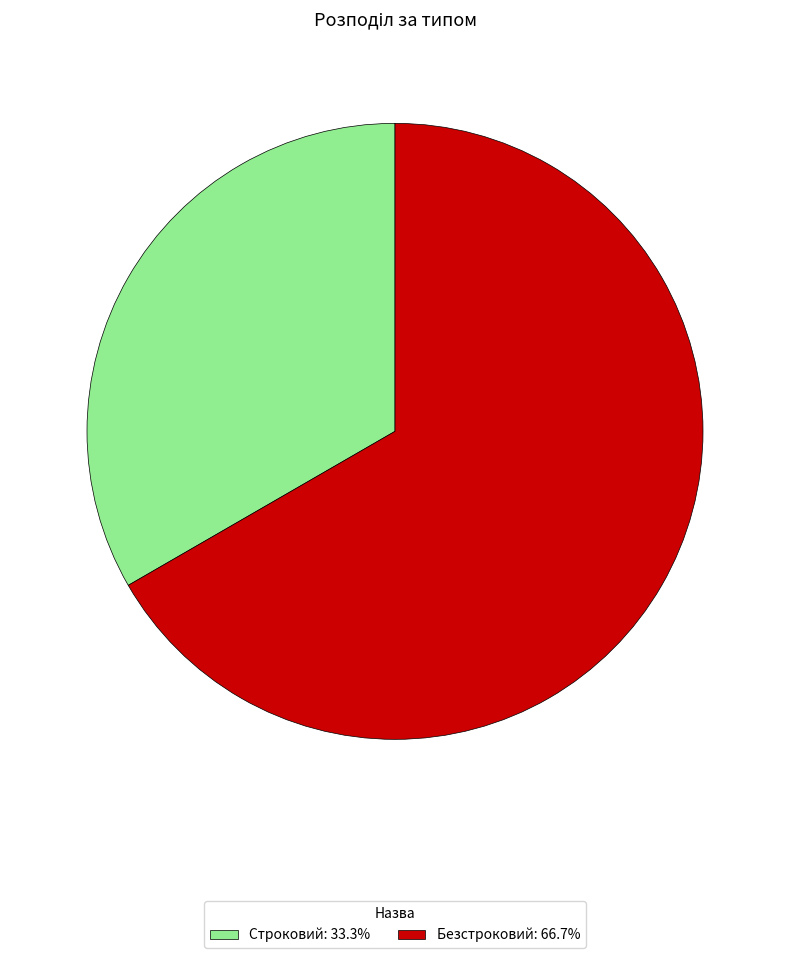

Do Строковий: 33.3% and Безстроковий: 66.7% together represent more than half of the pie?

Yes